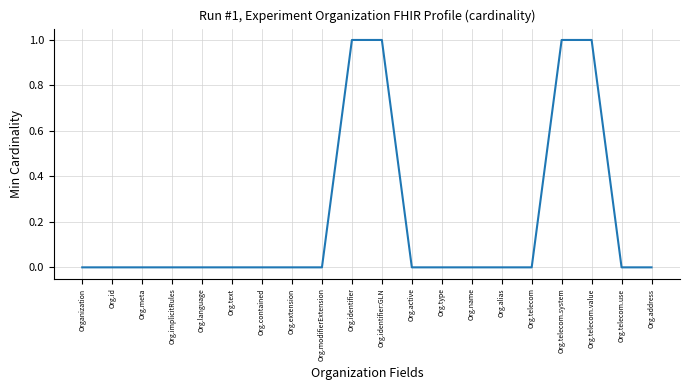

What is the sum of the values at Org.modifierExtension and Org.telecom.system?

1